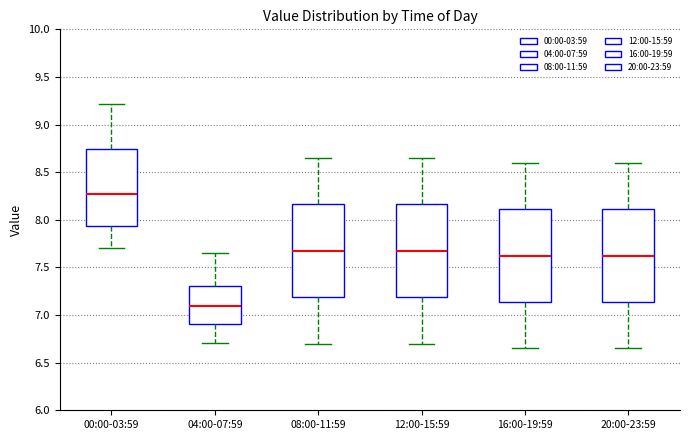

Reading left to right, transcribe this box plot: for each box, give where its median line is, the range the box spans, and where its two whiskers end, as read against the y-axis. The values are not printed on the chart, so give them approximately, as read against the axis.

00:00-03:59: median 8.30, box 7.95 to 8.75, whiskers 7.70 to 9.20
04:00-07:59: median 7.10, box 6.90 to 7.30, whiskers 6.70 to 7.65
08:00-11:59: median 7.70, box 7.20 to 8.15, whiskers 6.70 to 8.65
12:00-15:59: median 7.70, box 7.20 to 8.15, whiskers 6.70 to 8.65
16:00-19:59: median 7.65, box 7.15 to 8.10, whiskers 6.65 to 8.60
20:00-23:59: median 7.65, box 7.15 to 8.10, whiskers 6.65 to 8.60